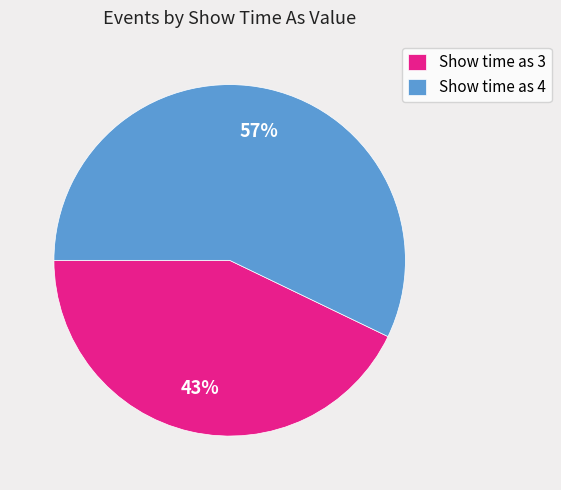

Is there a majority slice in this chart?

Yes